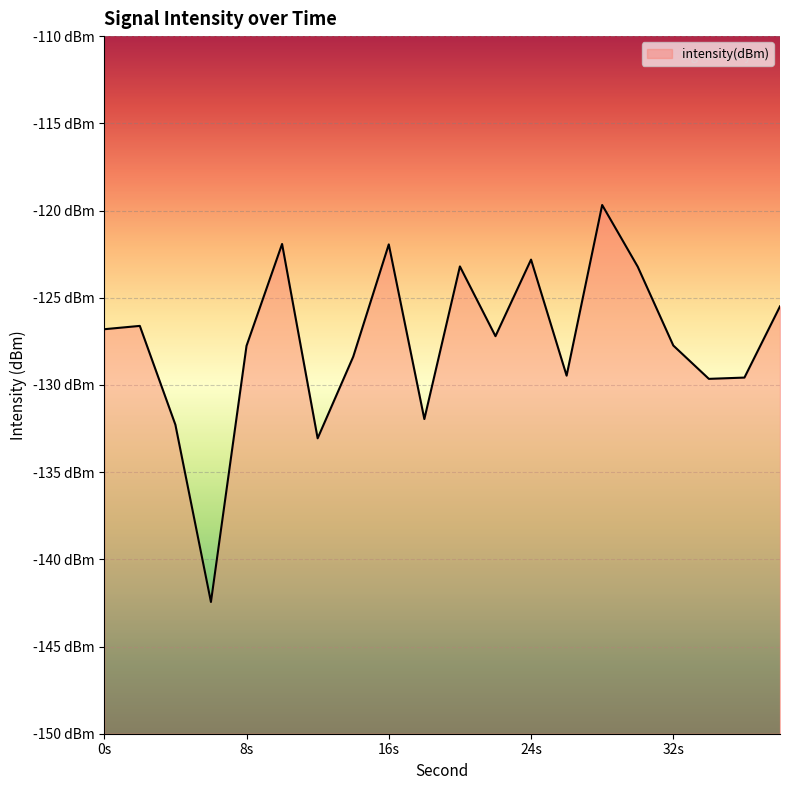

How many lines are shown in the chart?

1